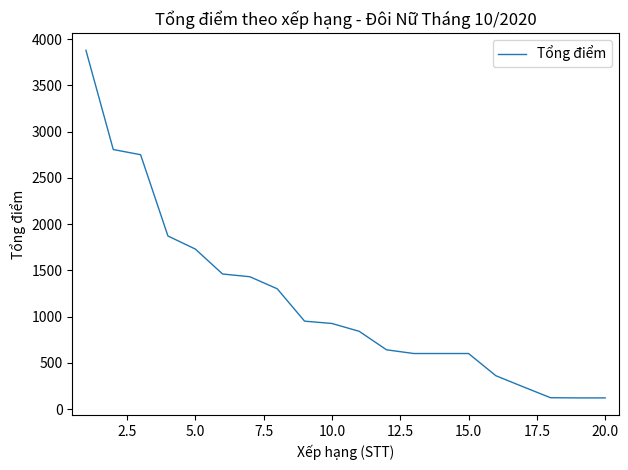

What is the minimum value shown in the chart?

120.0